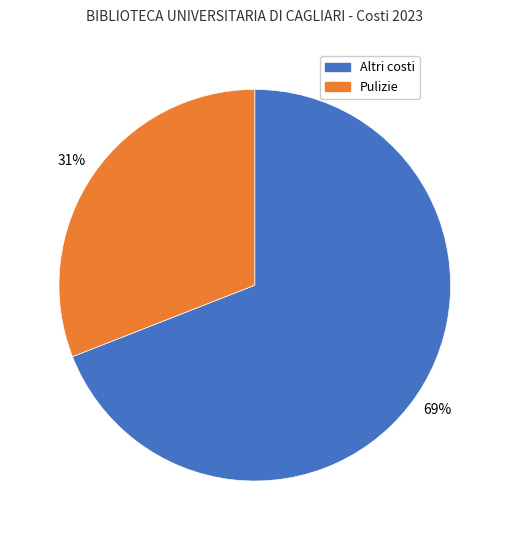

Is there any slice that represents more than half of the pie?

Yes